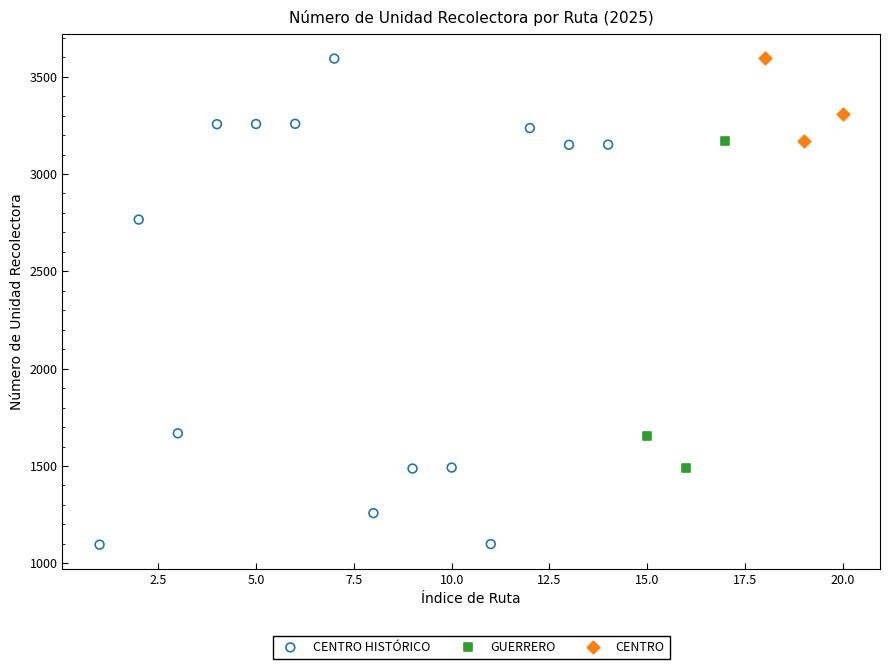

Which series has the largest Y range (max minus min)?

CENTRO HISTÓRICO